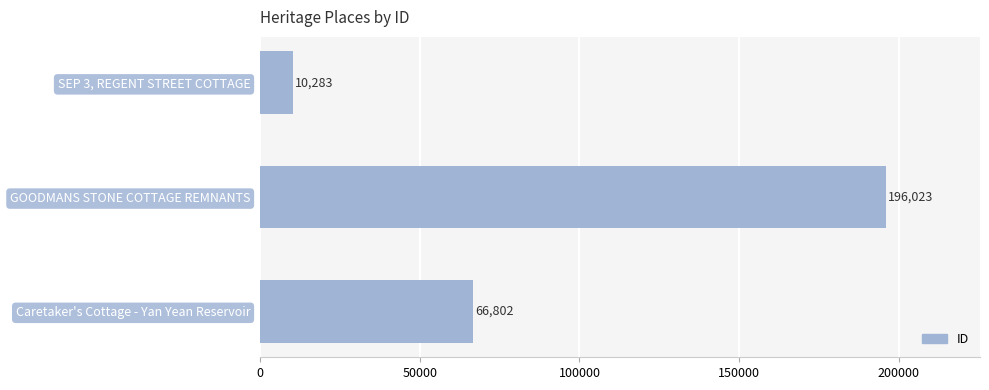

Are the bars grouped side by side (vs. stacked)?

No